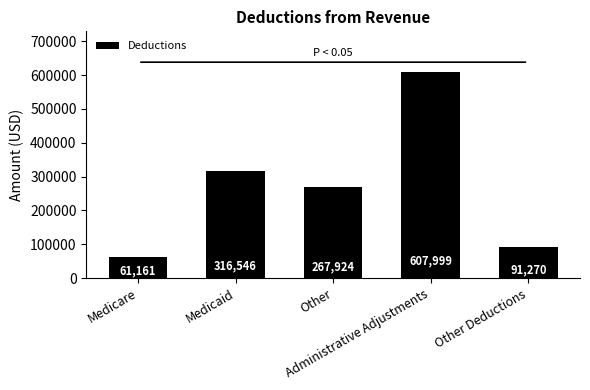

Does the chart contain any negative values?

No